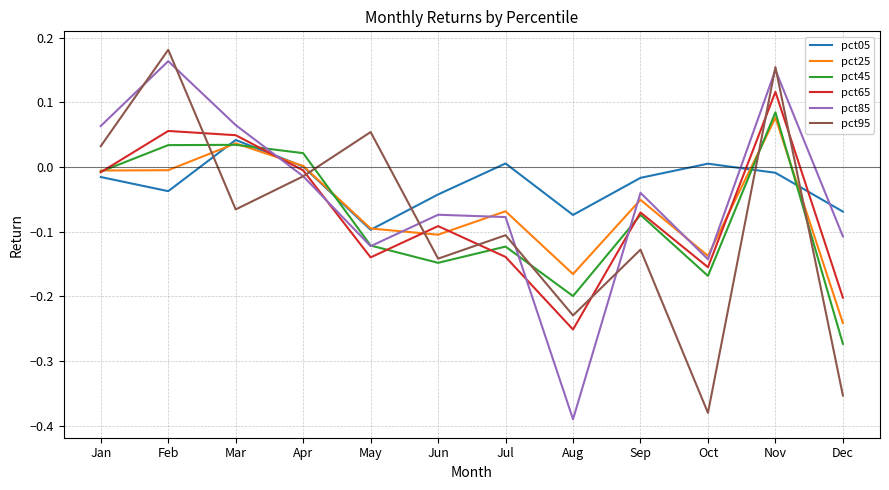

What are all the series names shown in the legend?

pct05, pct25, pct45, pct65, pct85, pct95